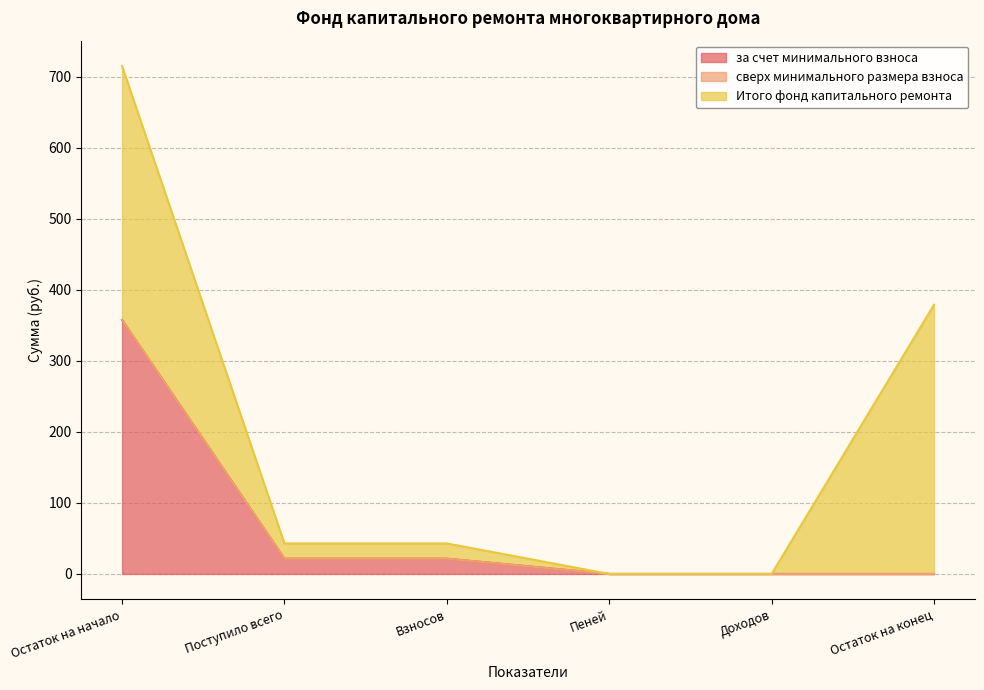

Which series changed the most between Поступило всего and Взносов?

за счет минимального взноса